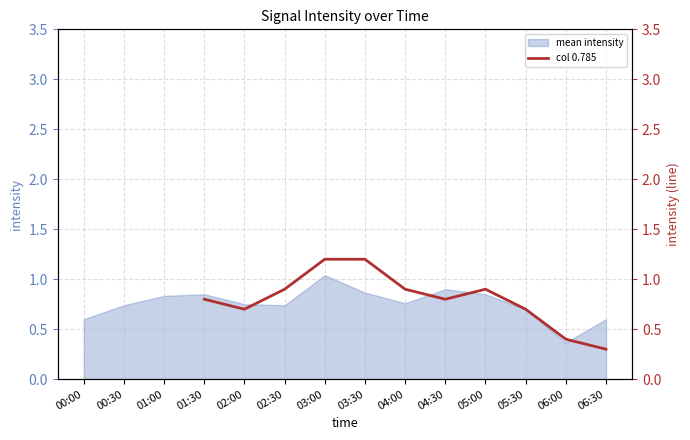

What is the label of the 2nd point from the left?

00:30